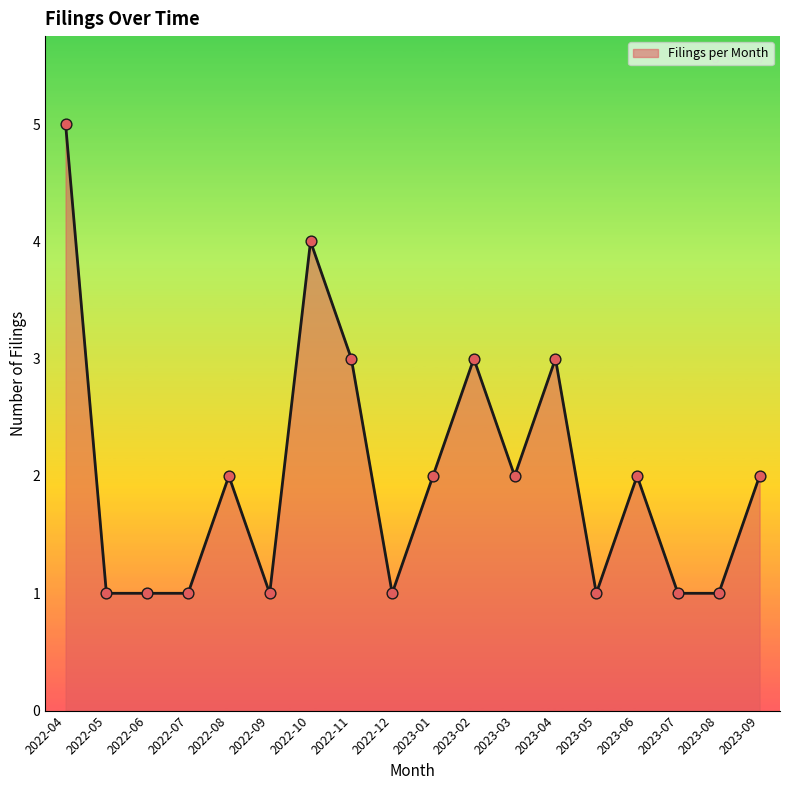

Between 2023-04 and 2022-07, which is larger?

2023-04